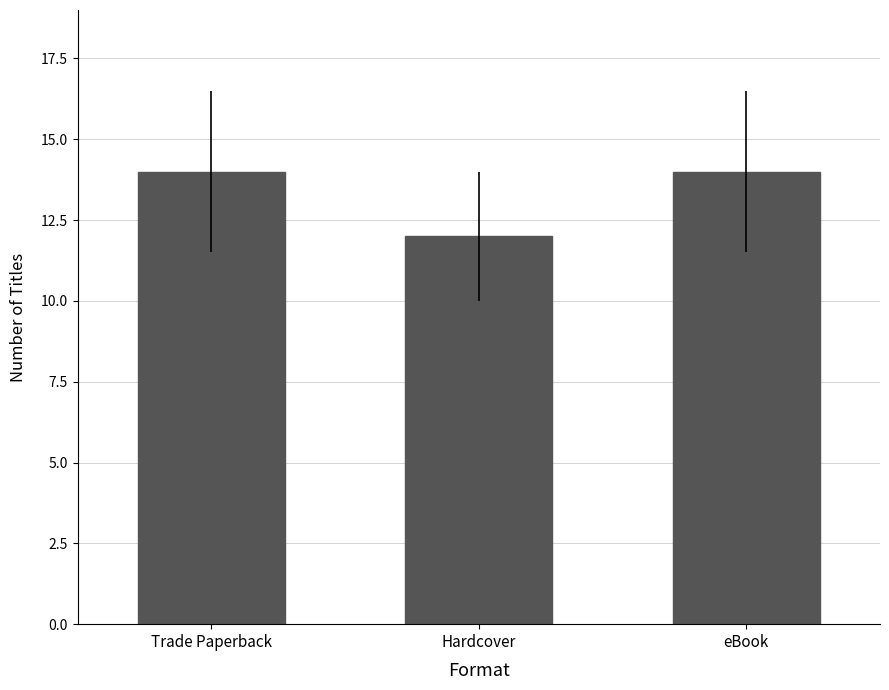

Reading left to right, what are all the values shown in this chart?

14	12	14